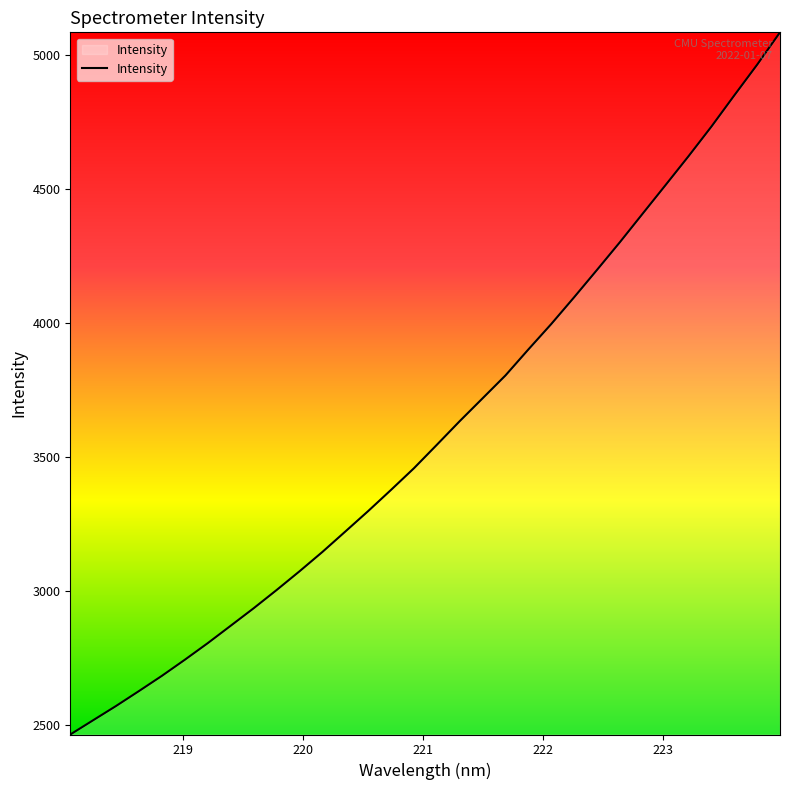

What is the greatest value displayed?

5084.5